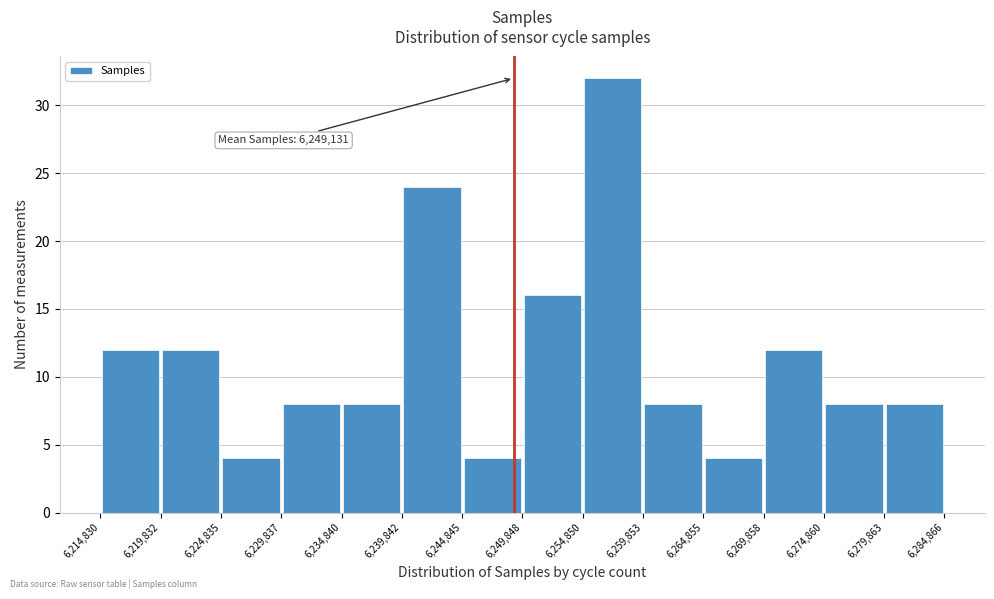

Which range on the x-axis has the tallest bar?

6,254,850 to 6,259,853